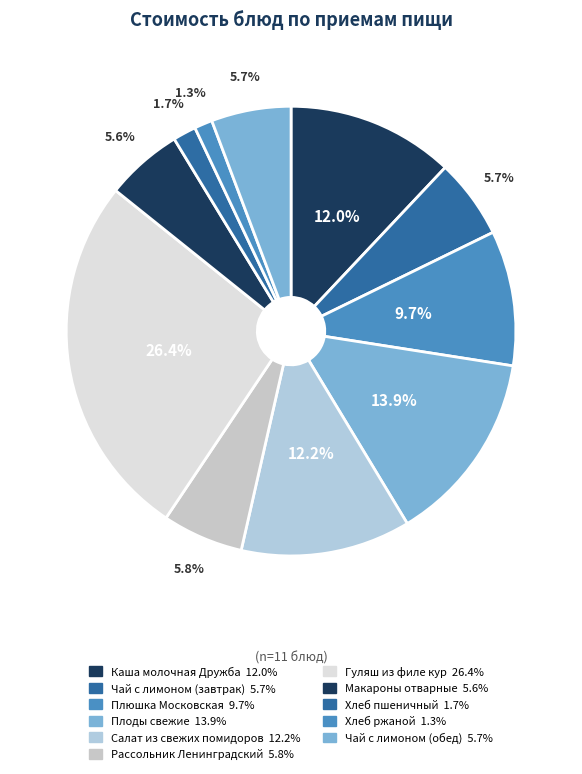

To the nearest percent, what is the average slice percentage?

9%